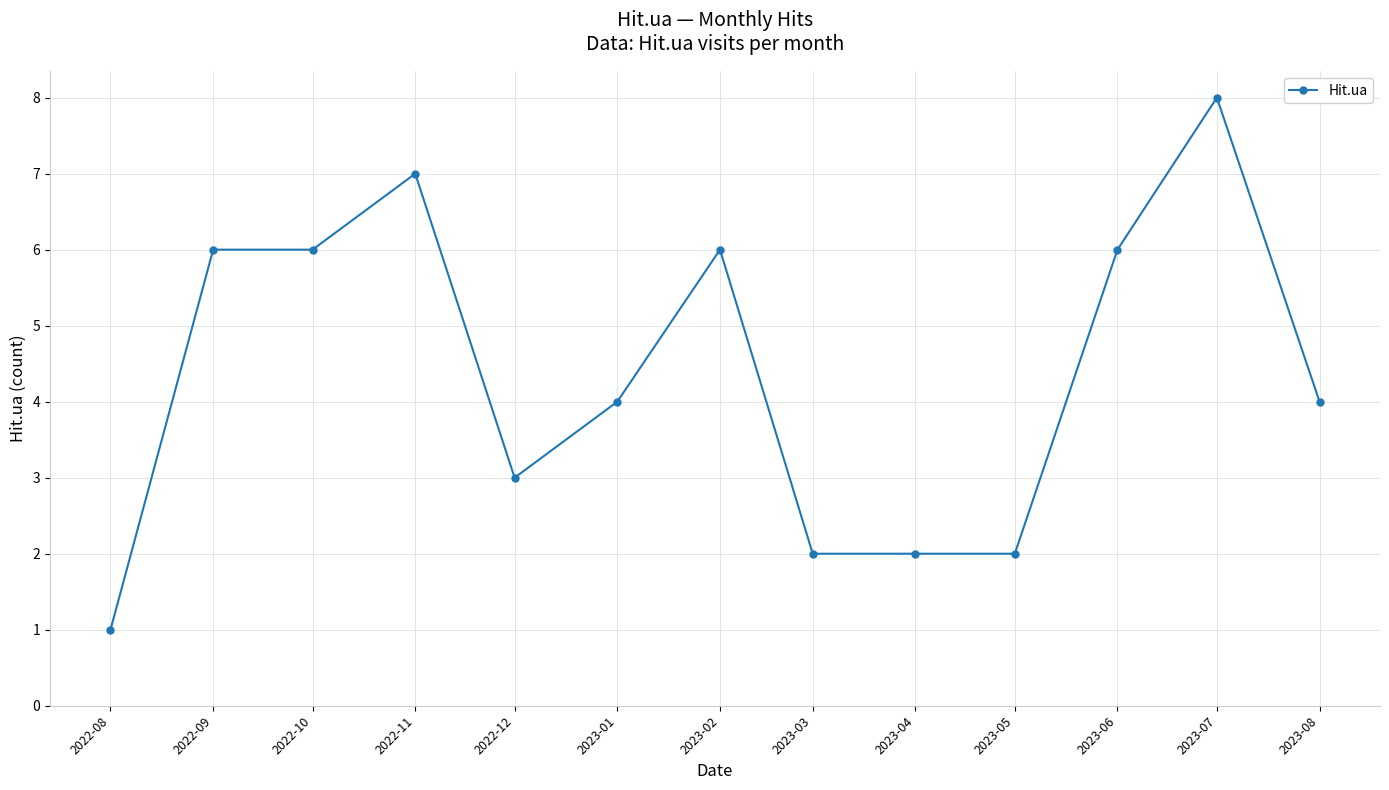

Read the value at 2023-01.

4